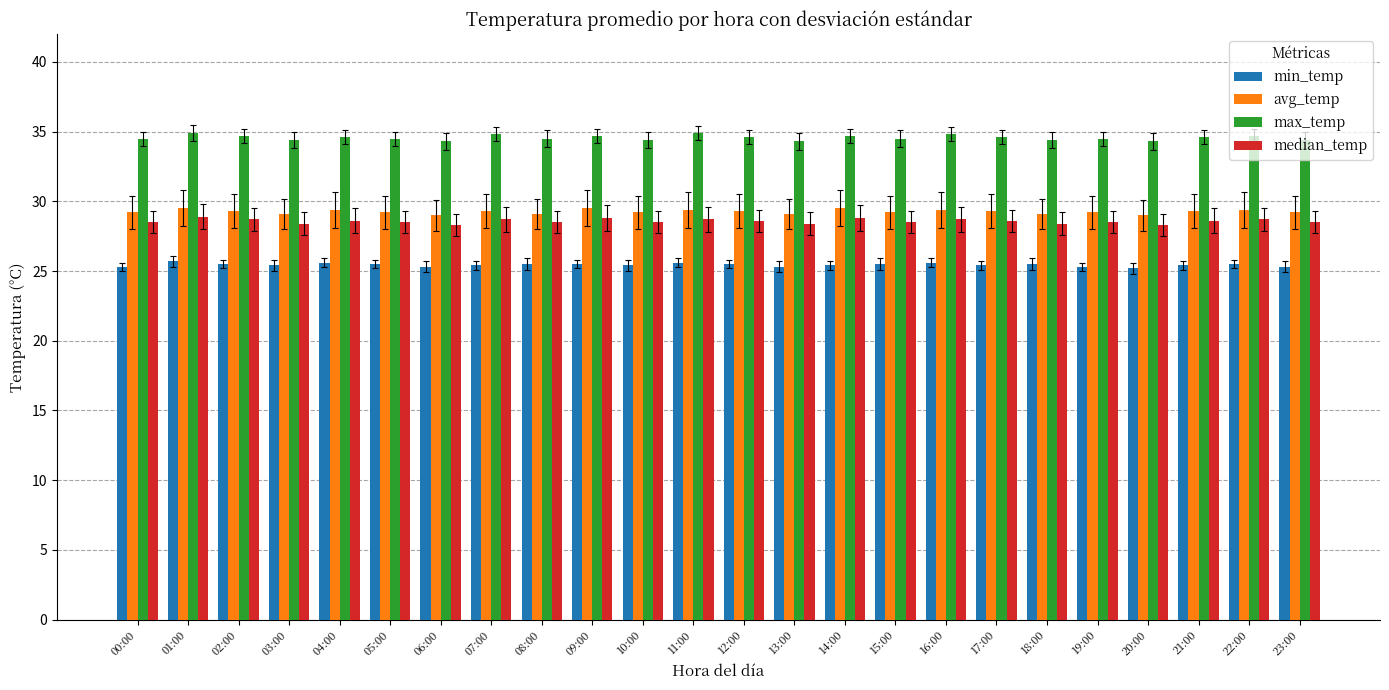

True or false: avg_temp has a value of 29.3 at 12:00.

True